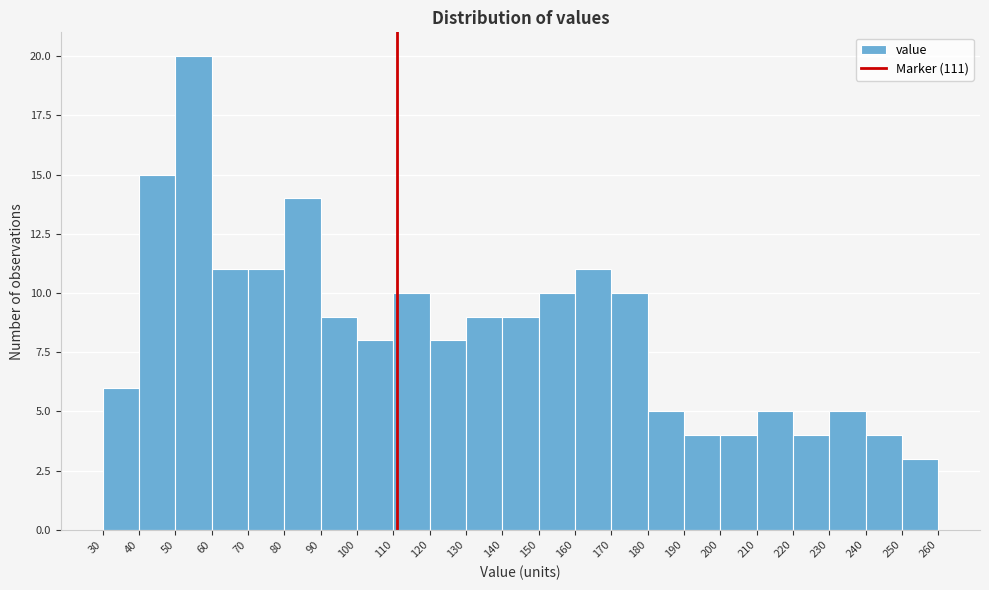

Which range on the x-axis has the tallest bar?

50 to 60